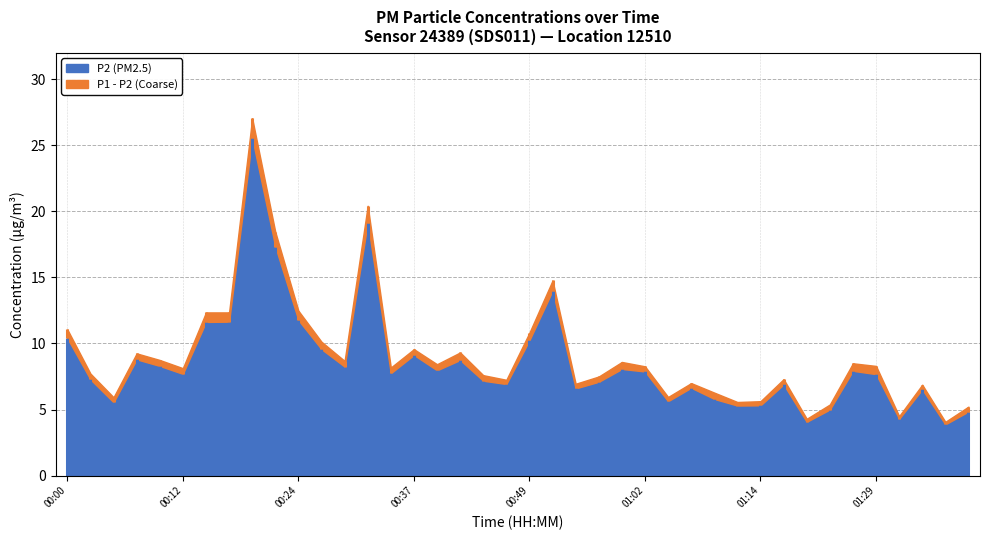

True or false: P2 has more than 1 interior local peaks.

True